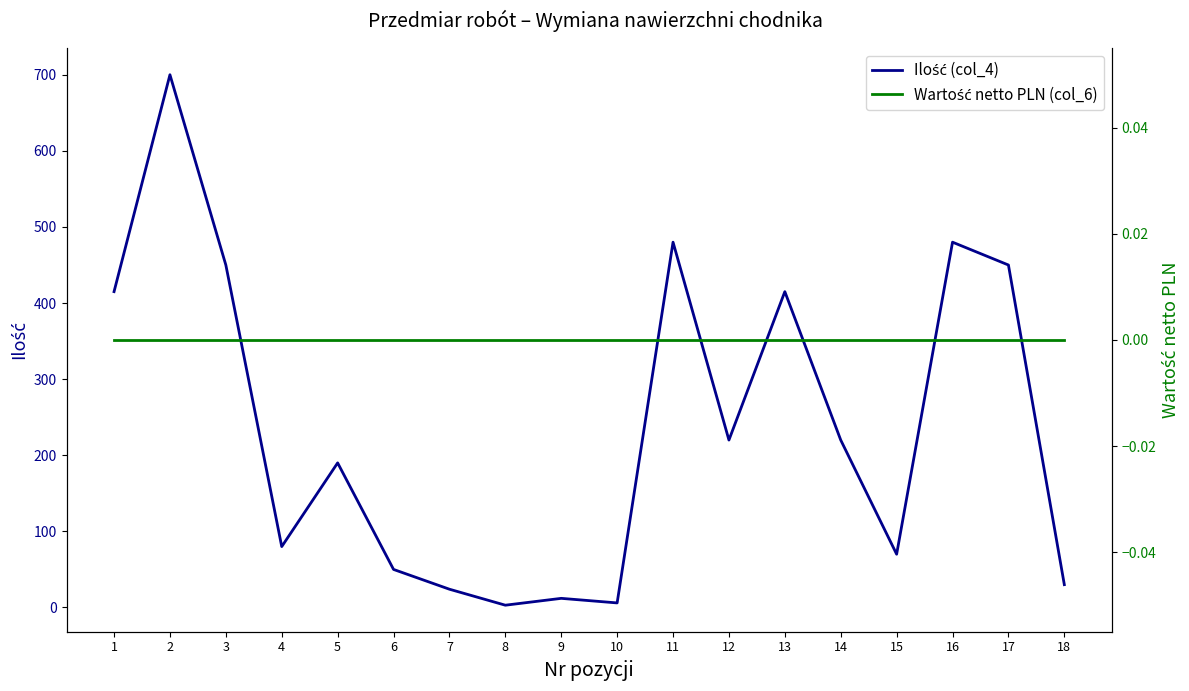

Rank the series by their average value, from lowest to highest.

Wartość netto PLN (col_6), Ilość (col_4)